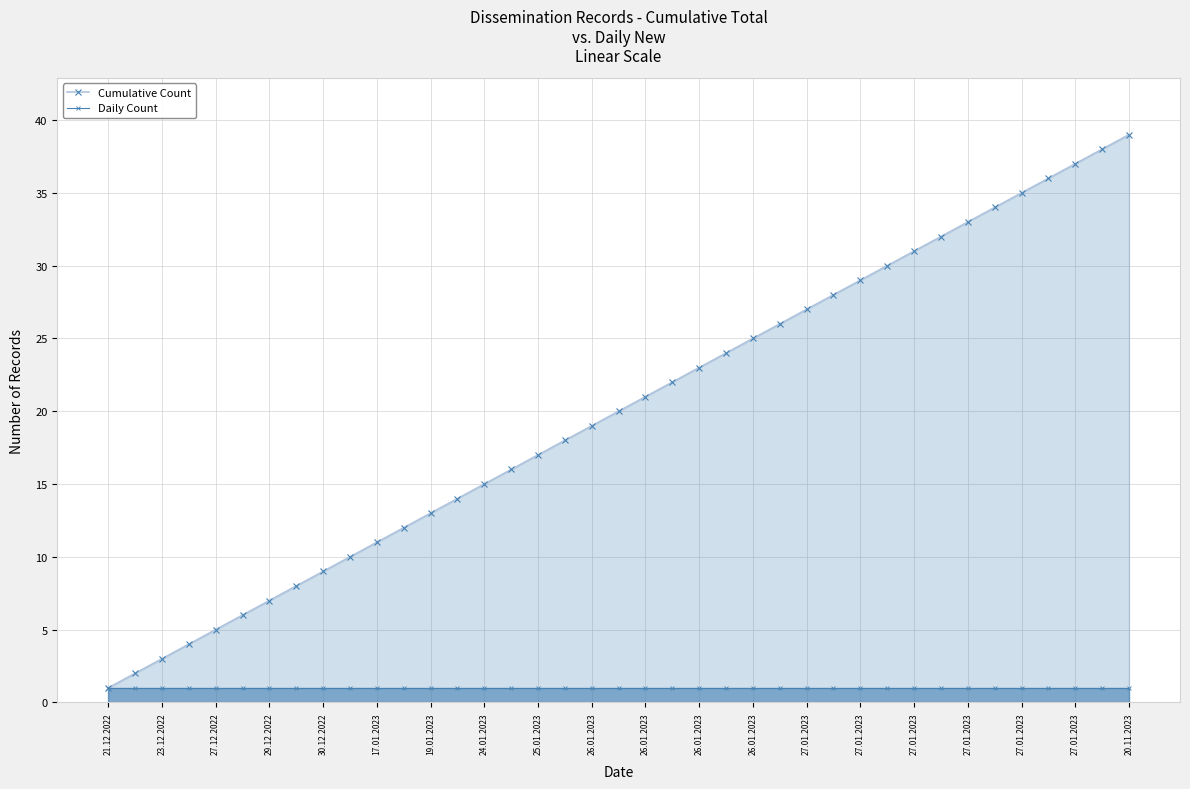

How many categories are shown in the chart?

39